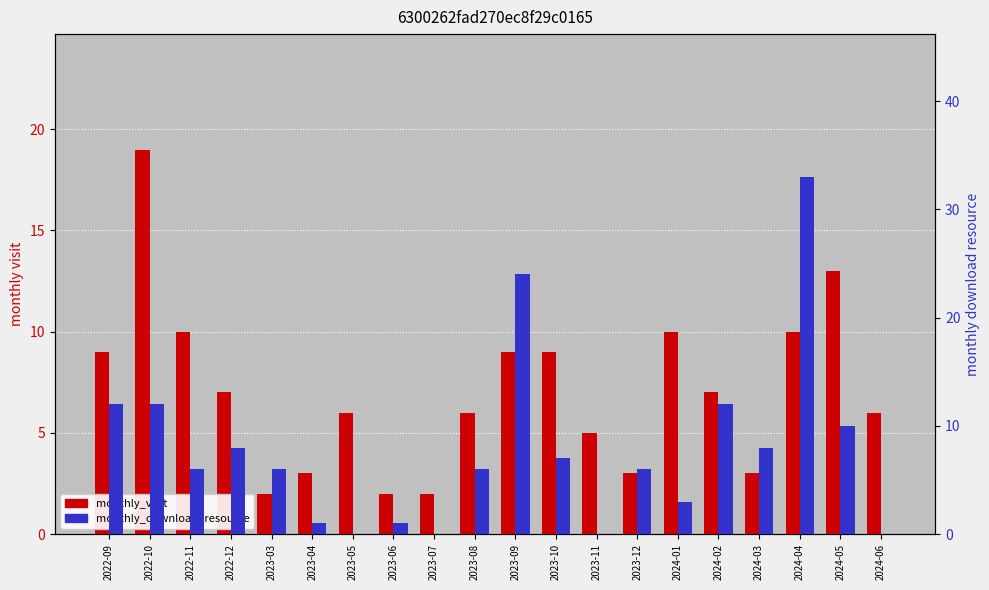

How many groups of bars are there?

20